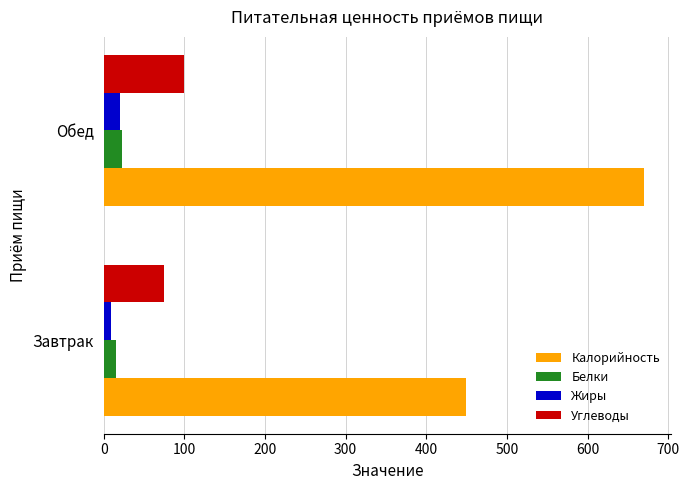

True or false: Углеводы has a value of 75.3 at Завтрак.

True